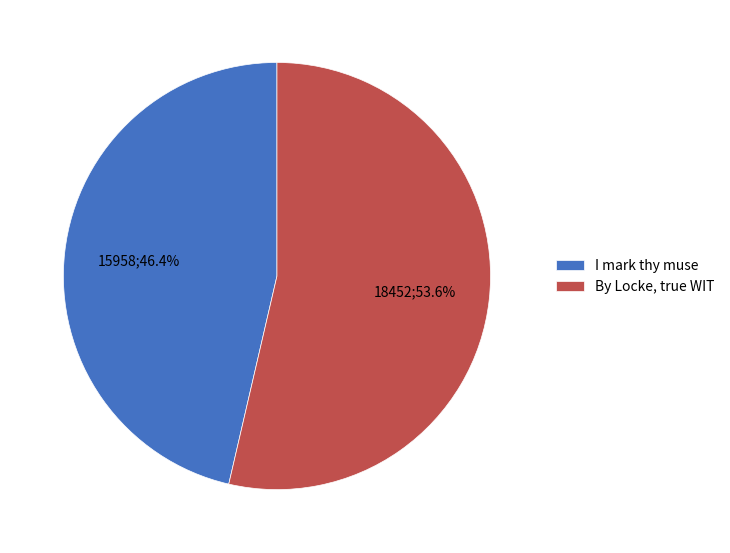

Which slice represents more than half of the pie?

By Locke, true WIT